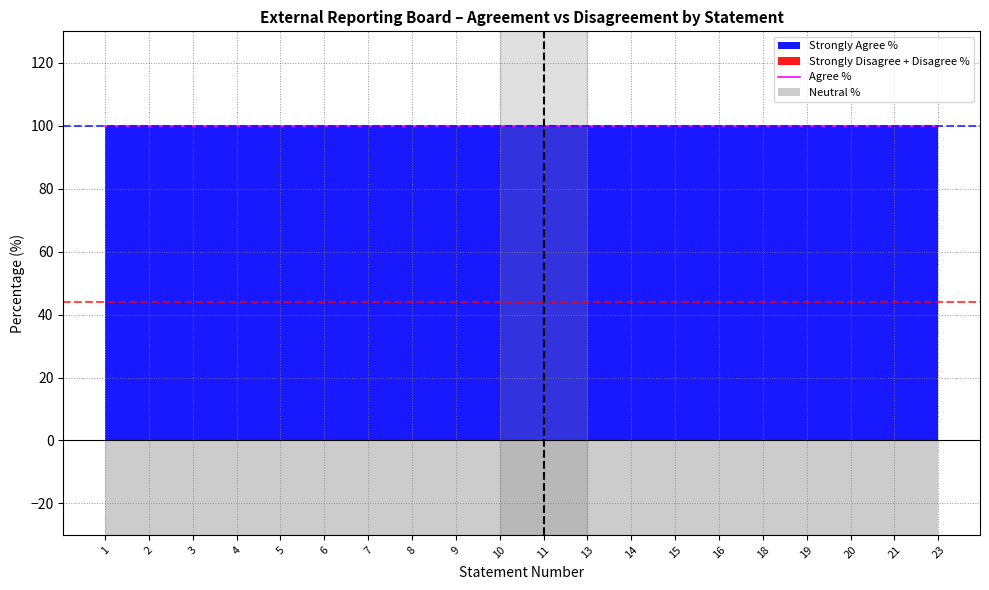

What is the total value across all series at 23?

100